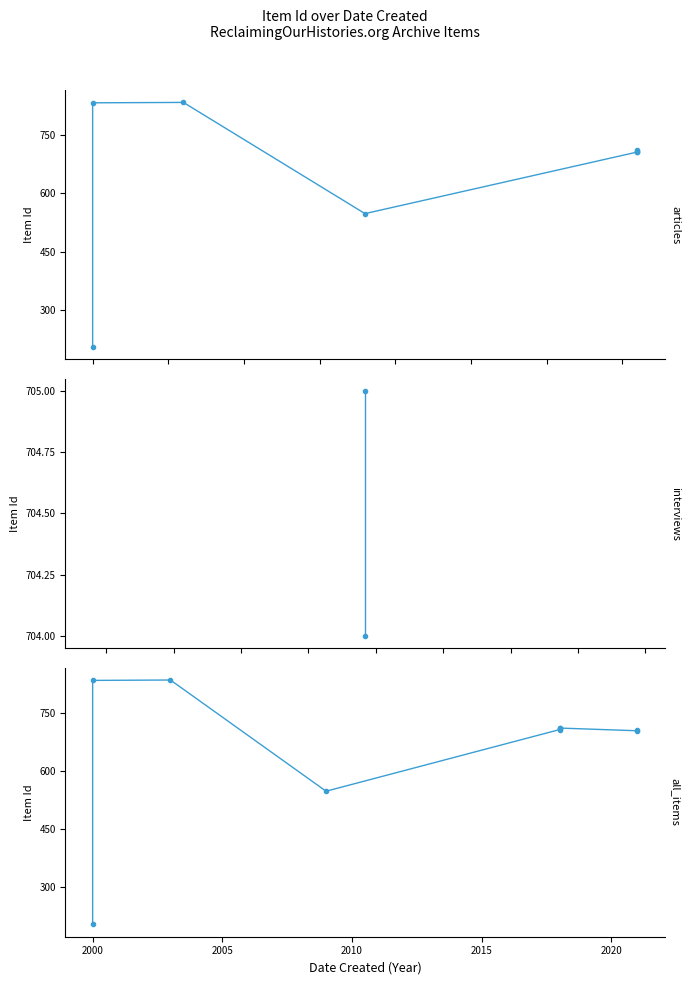

Where is the data nearest to the value 519?

2009-05-18